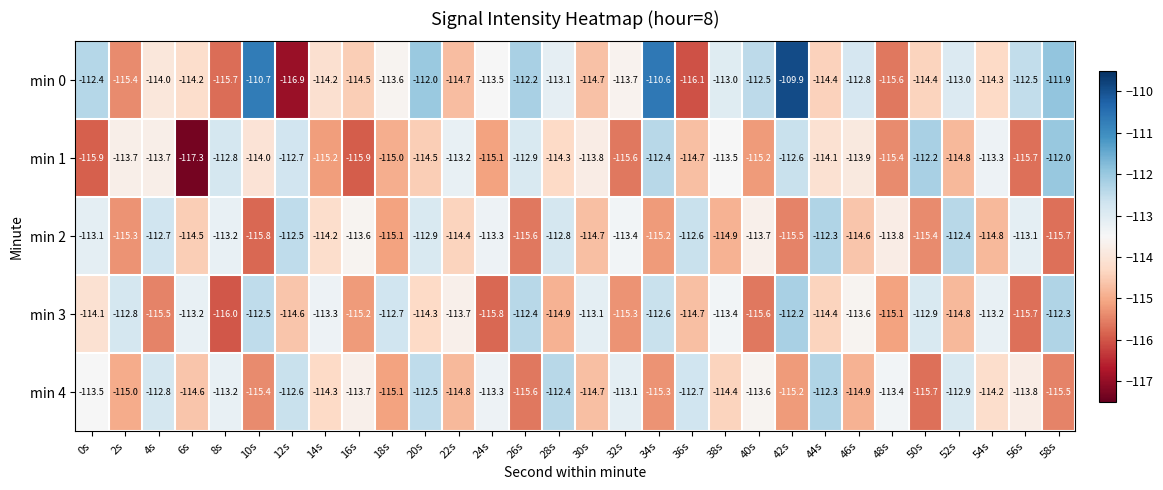

Is it true that min 3 equals -175.8 at 18s?

False